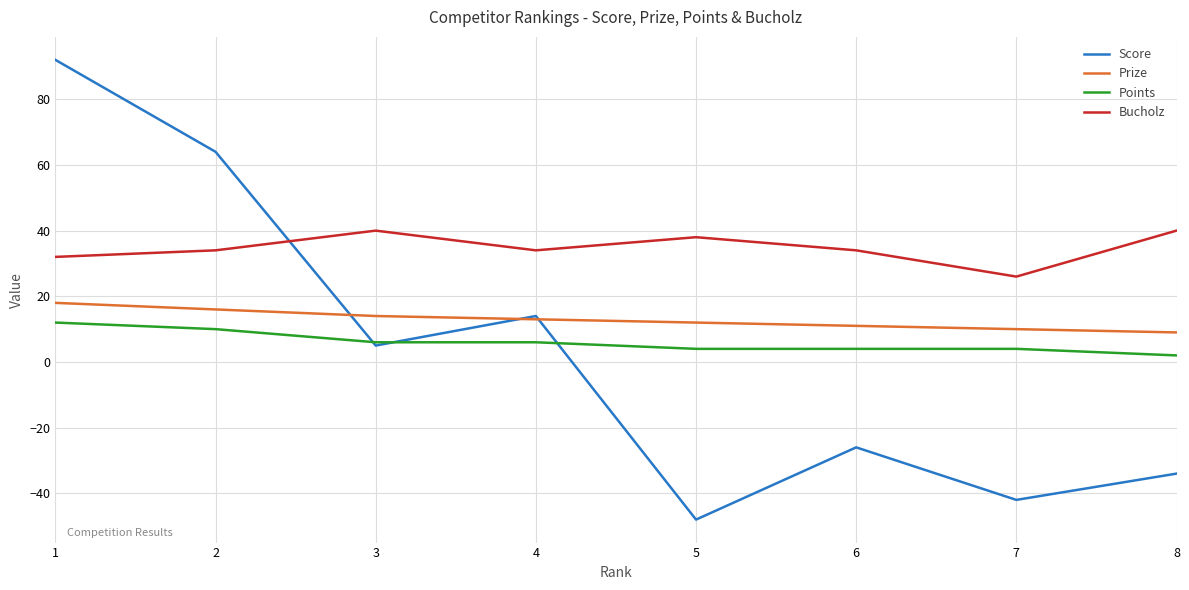

Which series has the widest spread of values?

Score